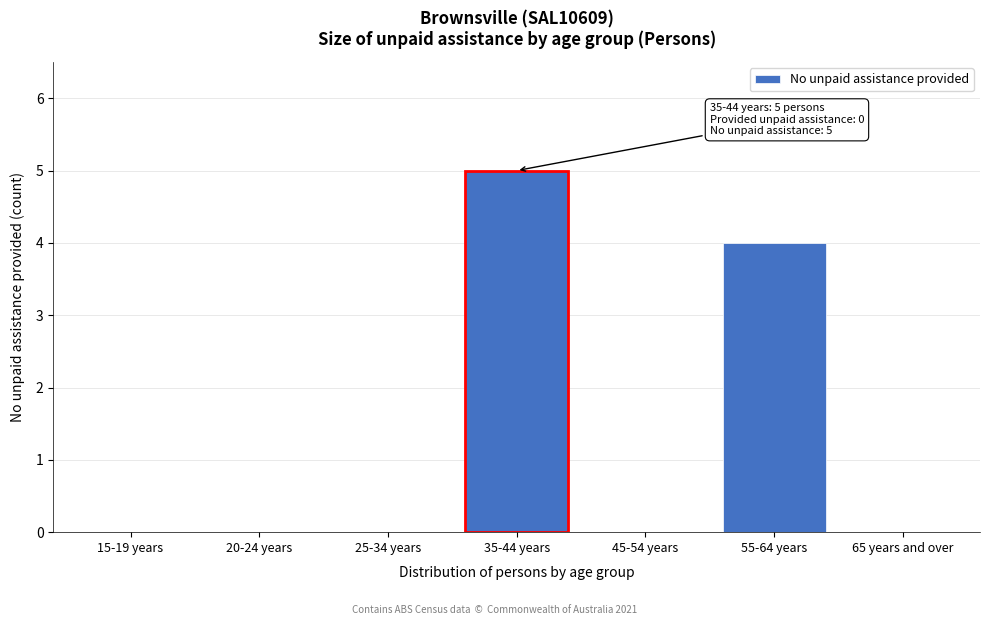

Reading right to left, extract all data points from this chart.

65 years and over=0	55-64 years=4	45-54 years=0	35-44 years=5	25-34 years=0	20-24 years=0	15-19 years=0